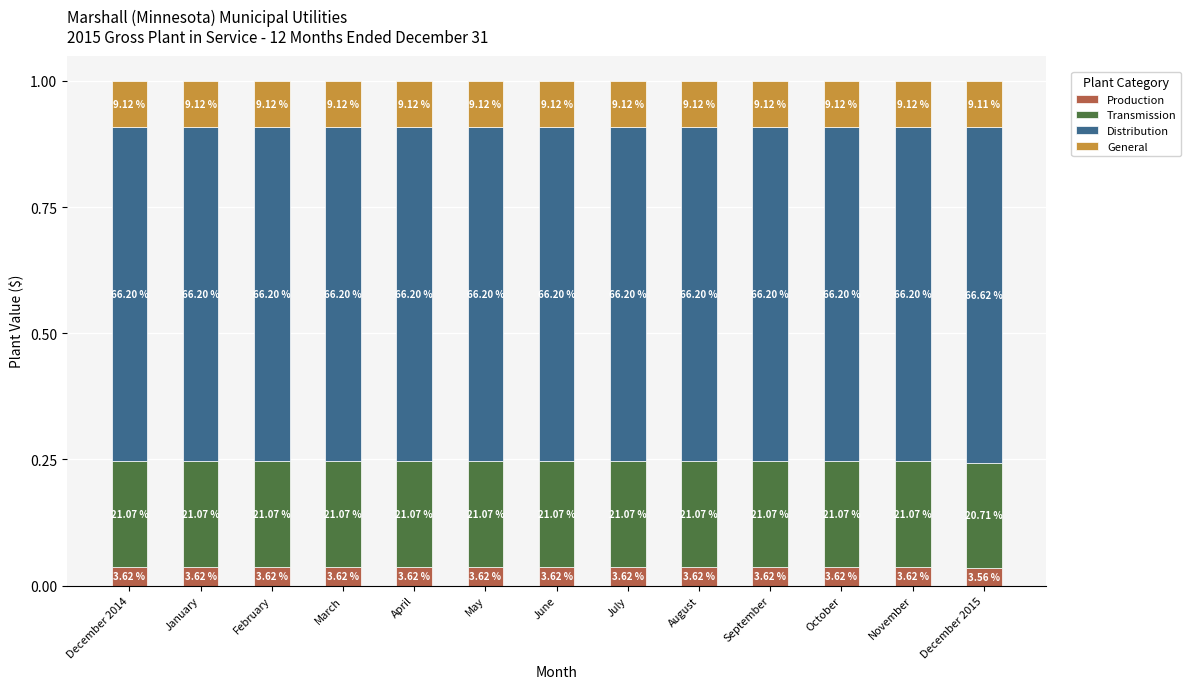

Is it true that Production equals 0.0 at February?

True